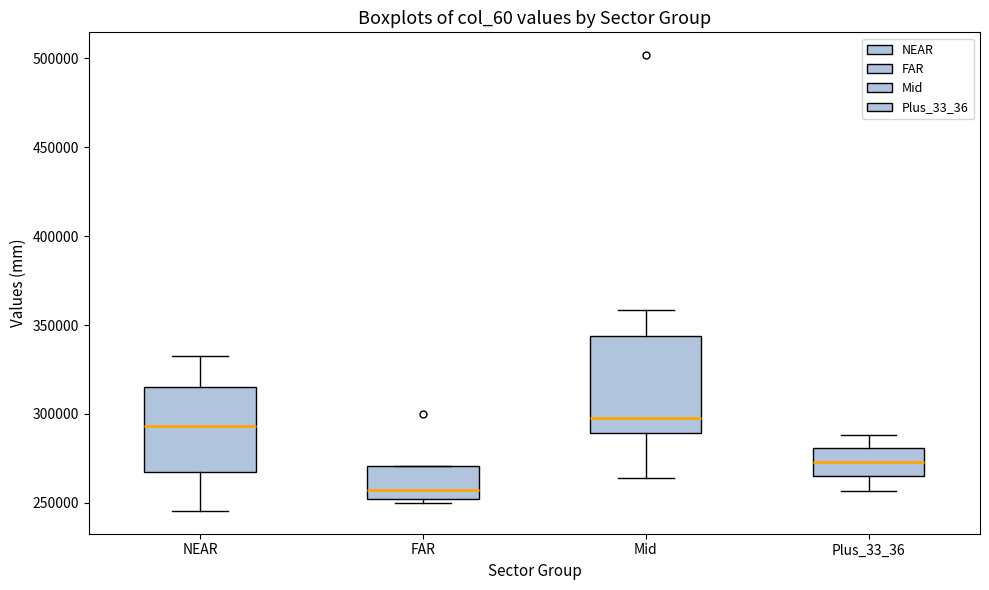

Reading left to right, transcribe this box plot: for each box, give where its median line is, the range the box spans, and where its two whiskers end, as read against the y-axis. The values are not printed on the chart, so give them approximately, as read against the axis.

NEAR: median 295000, box 265000 to 315000, whiskers 245000 to 335000
FAR: median 255000, box 250000 to 270000, whiskers 250000 (just below the box's lower edge) to 270000
Mid: median 295000, box 290000 to 345000, whiskers 265000 to 360000
Plus_33_36: median 275000, box 265000 to 280000, whiskers 255000 to 290000